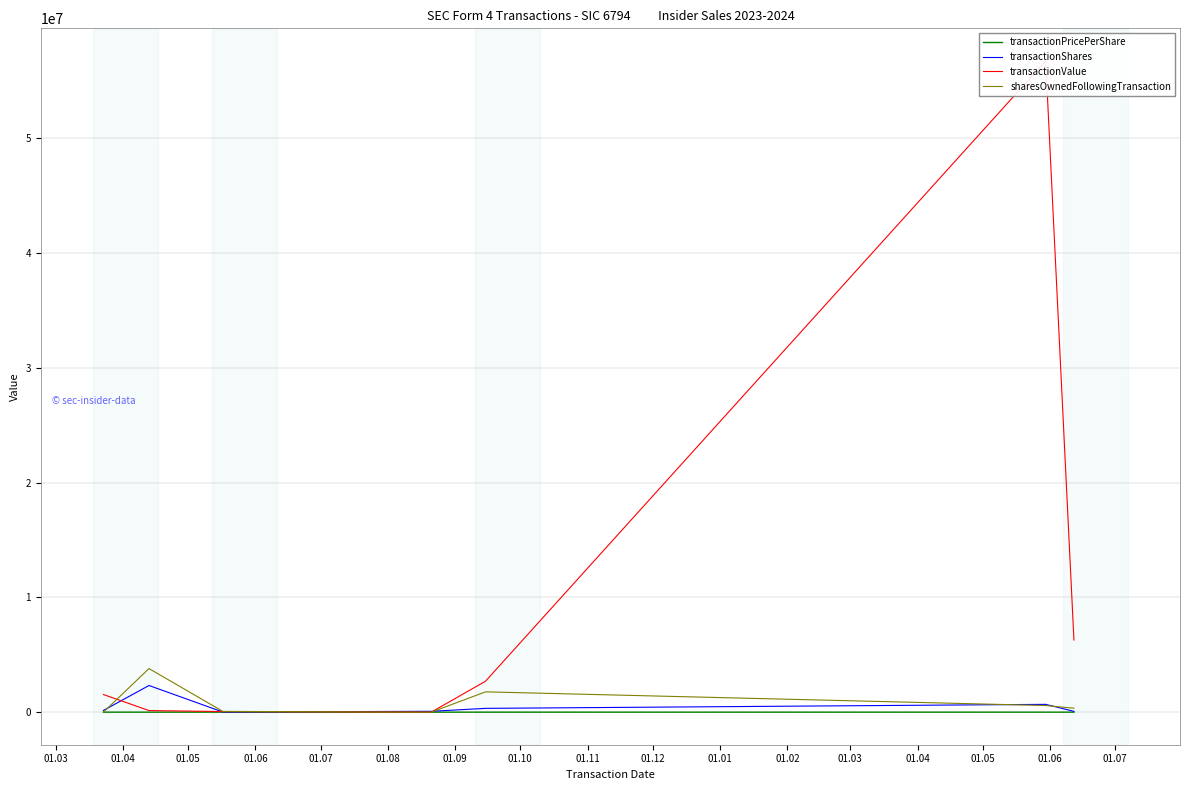

How many series are shown in this chart?

4